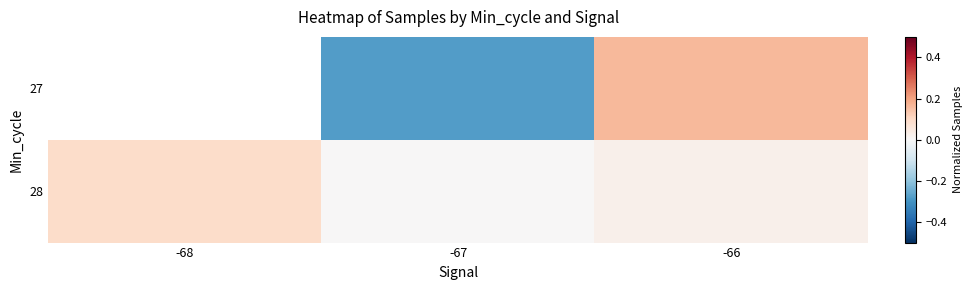

The value of 28 at -68 is 0.1. True or false?

True